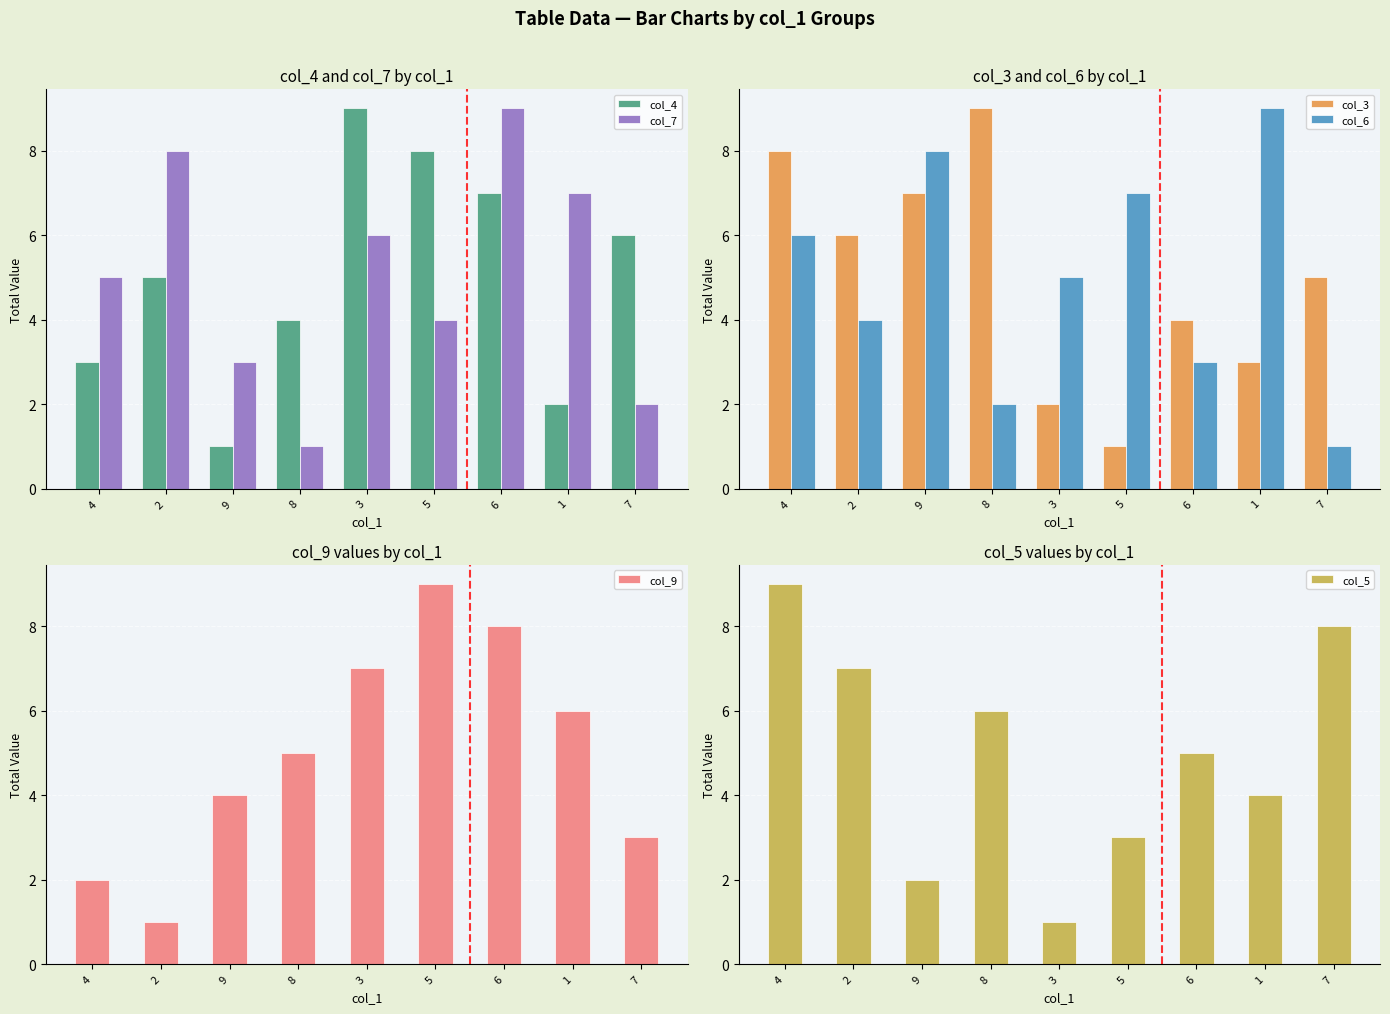

At which category is the sum across all series the highest?

6